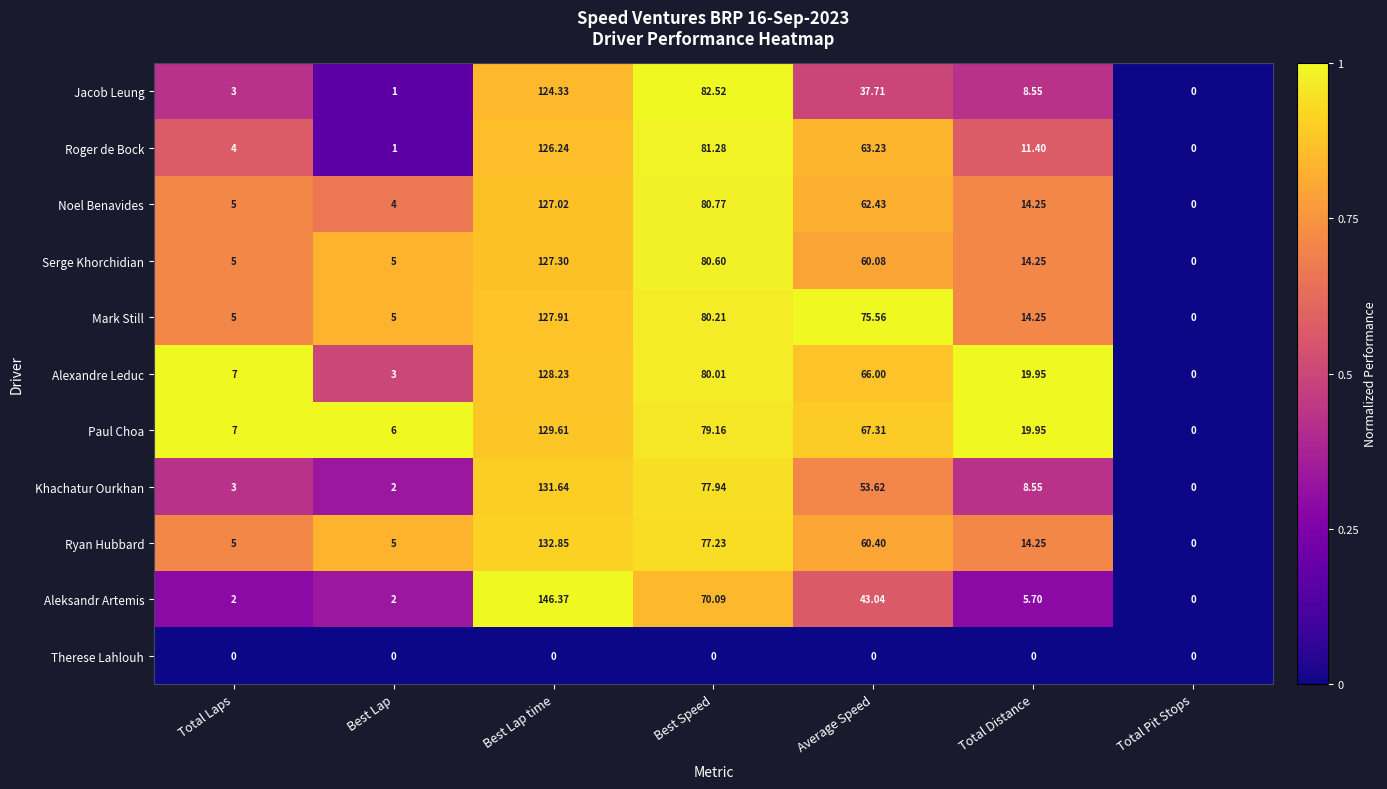

Which series has the largest range (max minus min)?

Aleksandr Artemis